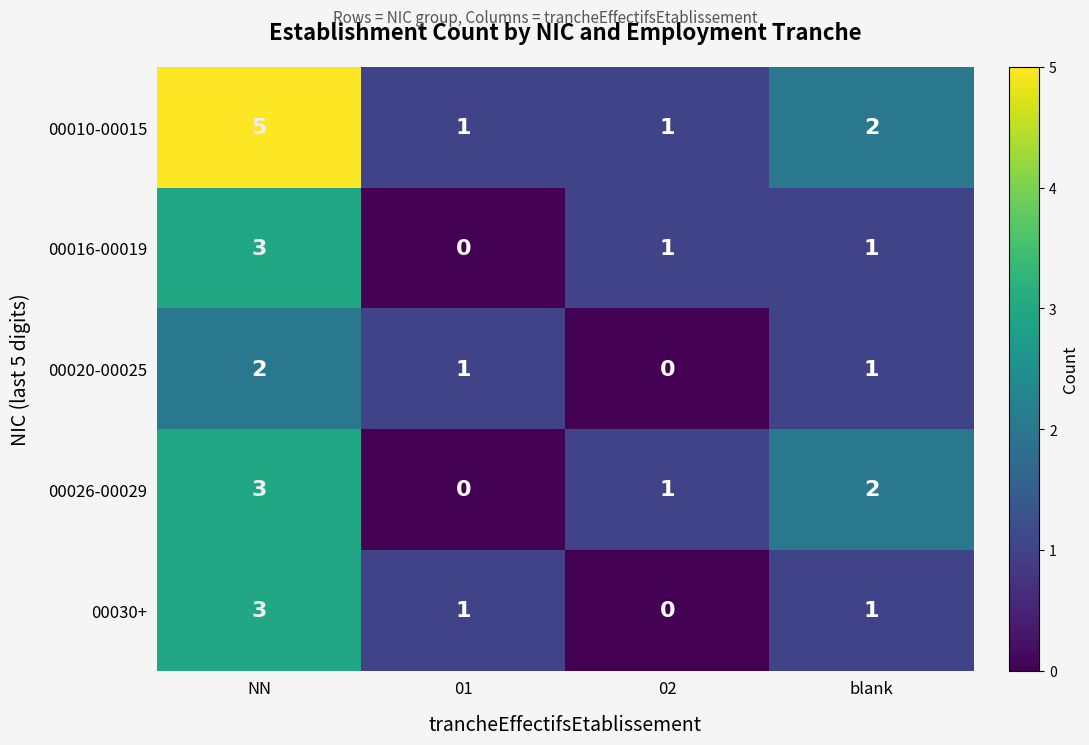

How many data points does each series have?

4